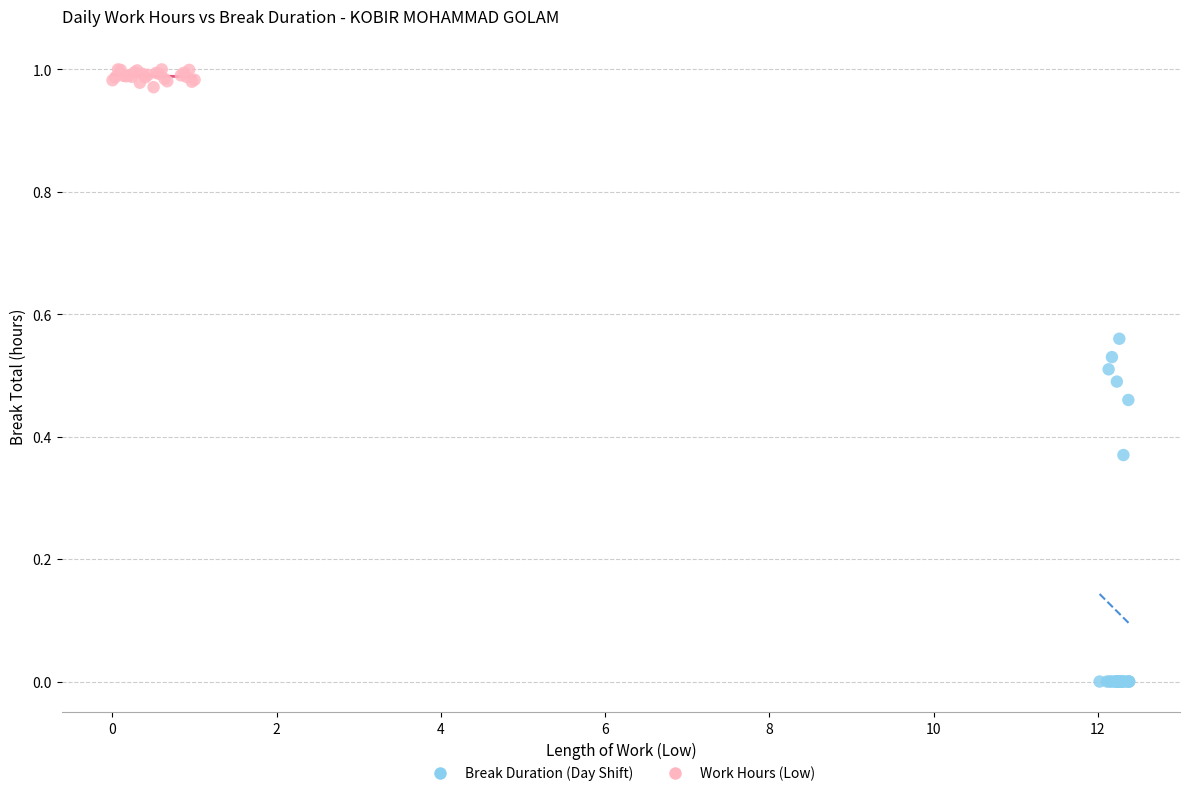

Which series has the largest Y range (max minus min)?

Break Duration (Day Shift)